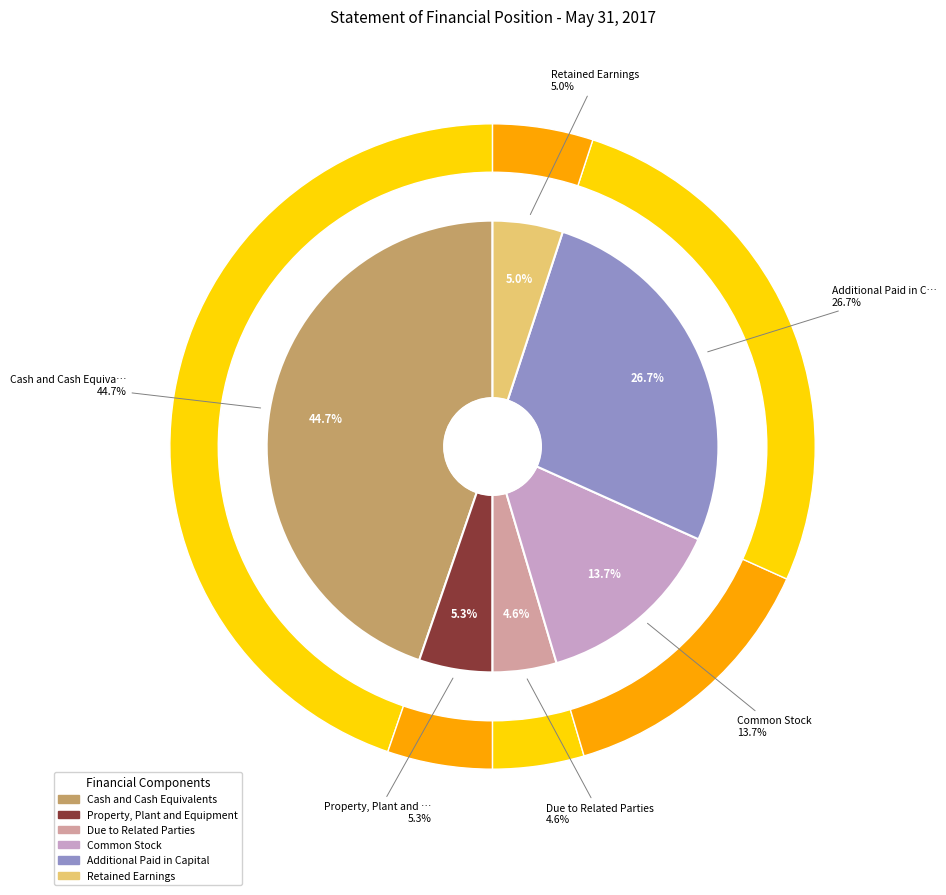

Is it true that Common Stock is 14% of the pie?

True